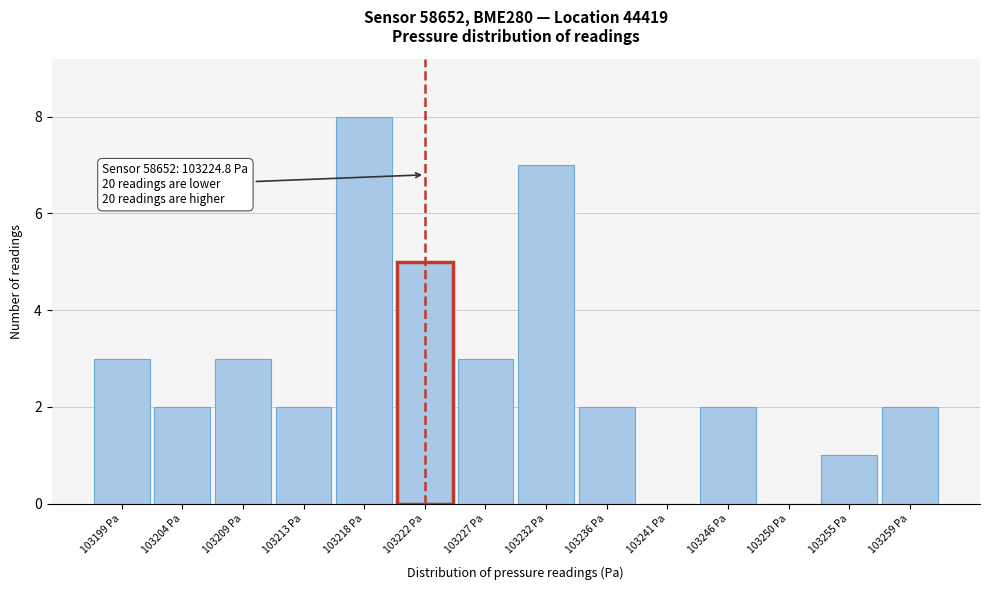

Reading right to left, what are all the values shown in this chart?

103259 Pa=2	103255 Pa=1	103250 Pa=0	103246 Pa=2	103241 Pa=0	103236 Pa=2	103232 Pa=7	103227 Pa=3	103222 Pa=5	103218 Pa=8	103213 Pa=2	103209 Pa=3	103204 Pa=2	103199 Pa=3